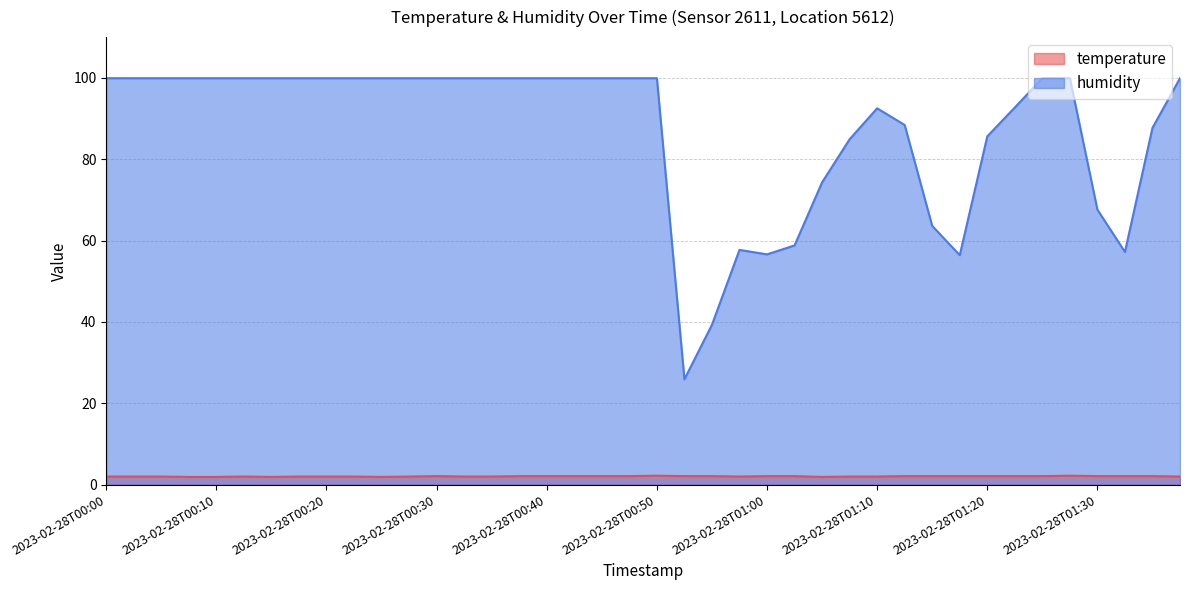

Which category has the lowest value in the temperature series?

2023-02-28T00:07